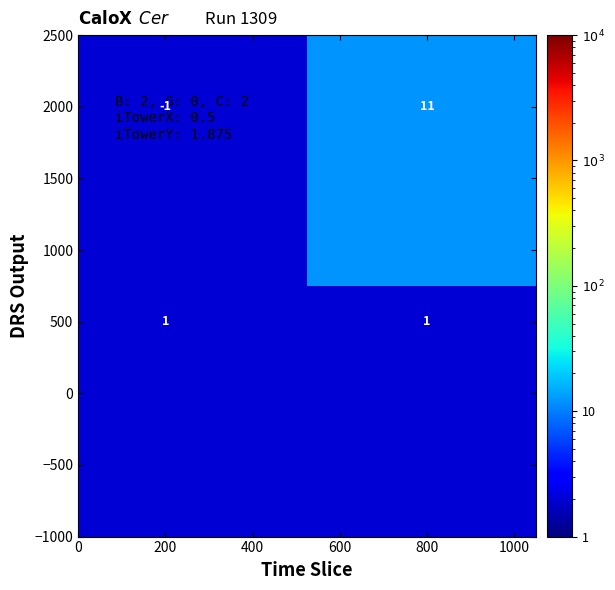

How many distinct data groups are displayed?

2